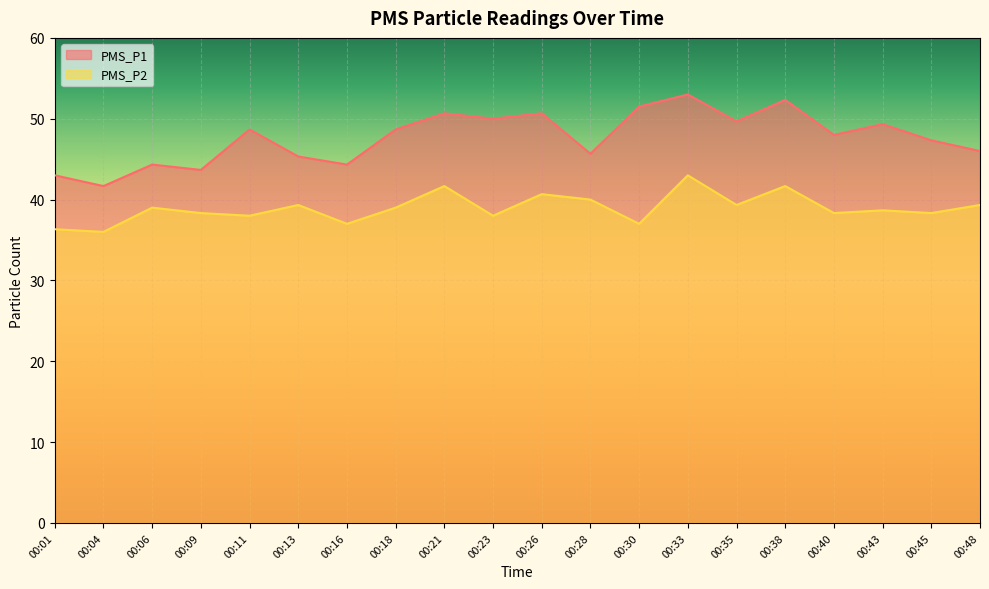

At 00:33, list the series in order from smallest to largest.

PMS_P2, PMS_P1